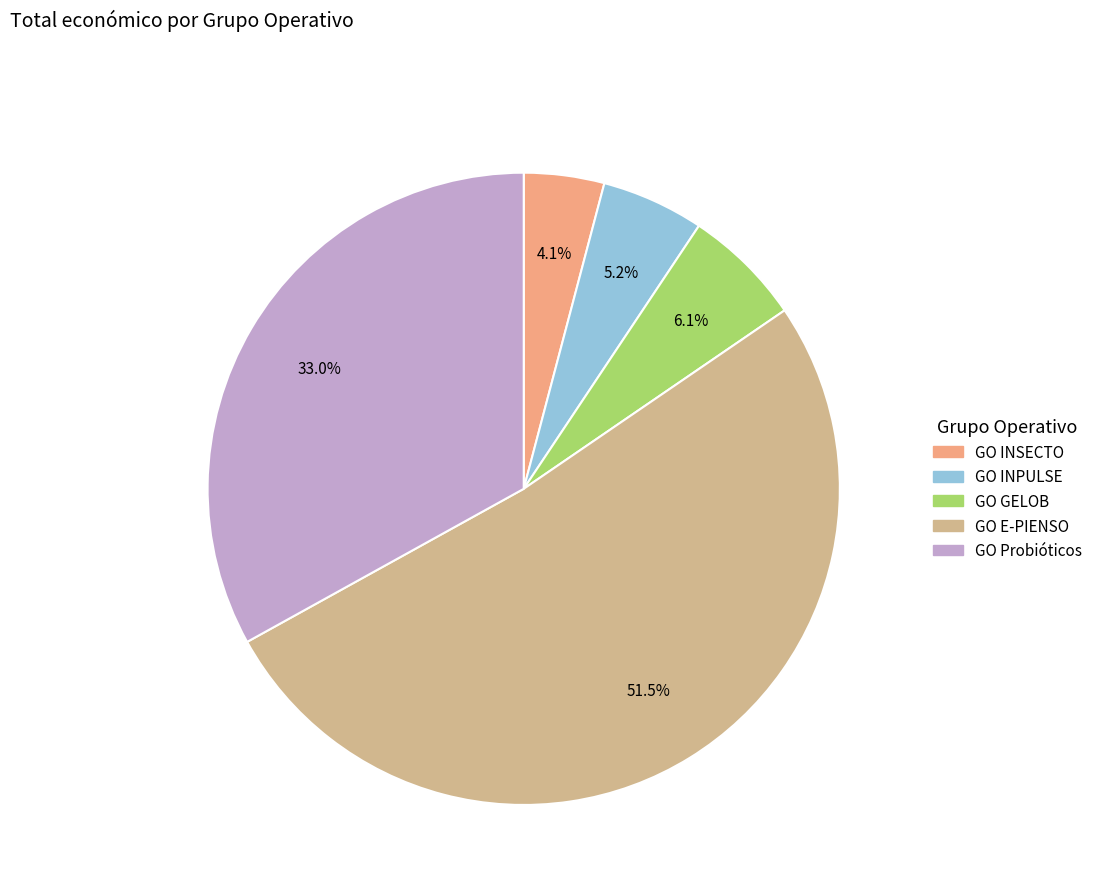

How much of the chart is everything except GO Probióticos?

67.0%